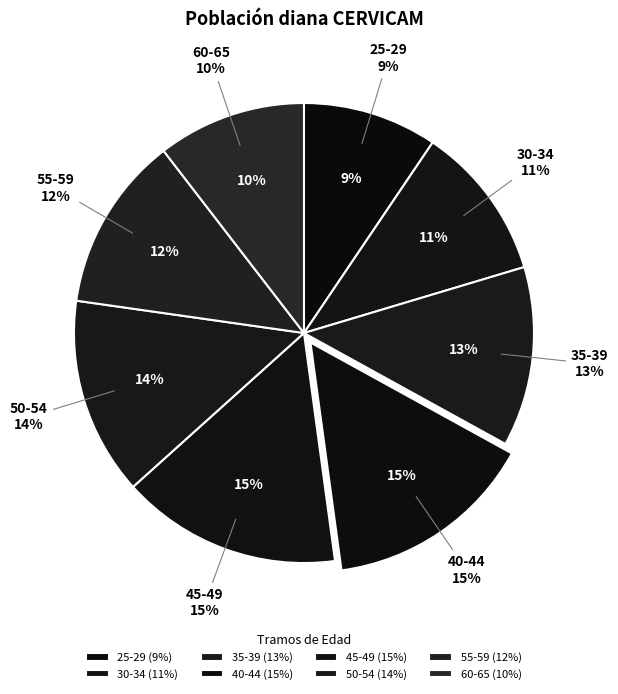

Is it true that 45-49 is 22% of the pie?

False